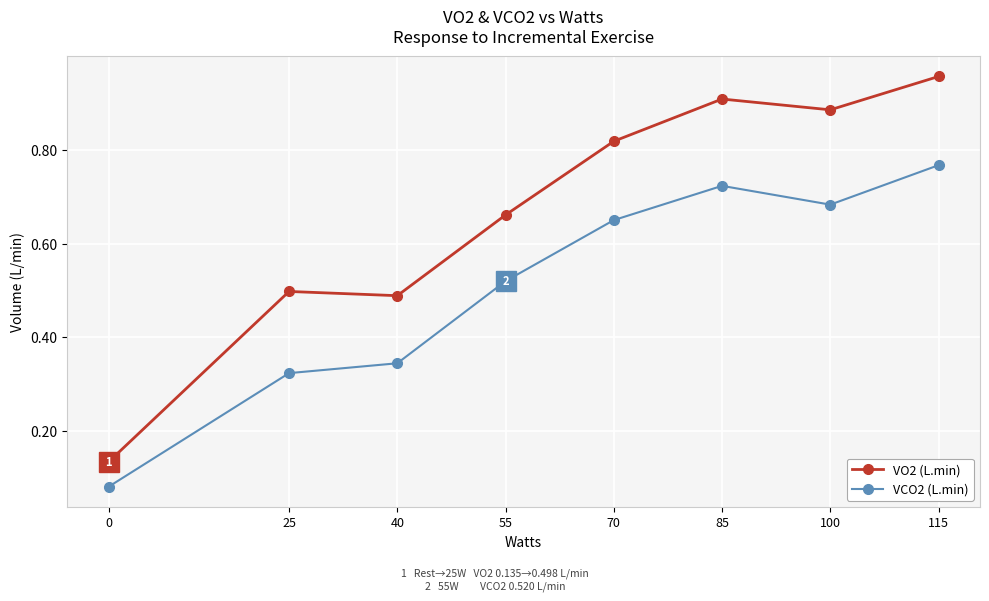

Between 0 and 85, which series saw the biggest shift?

VO2 (L.min)